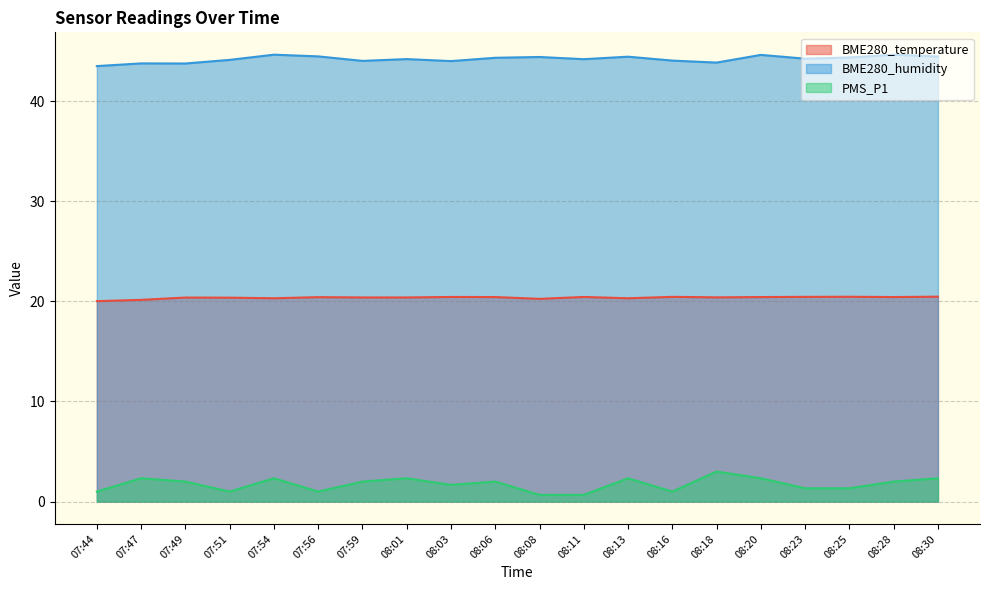

At how many categories does at least one series exceed 43?

20